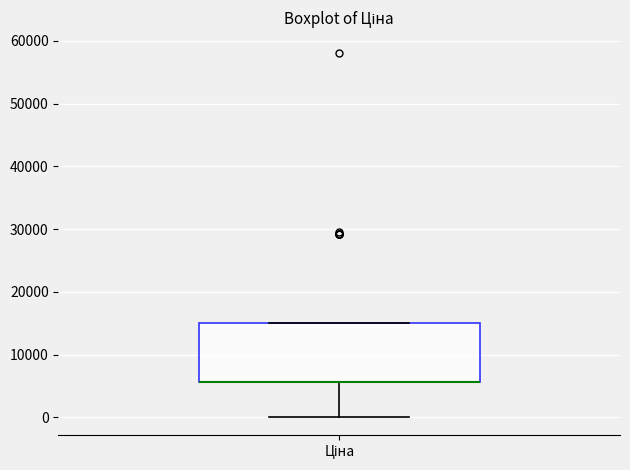

Where does the lower whisker of the box for Ціна end on the y-axis? The values are not printed on the chart, so give them approximately, as read against the axis.

0